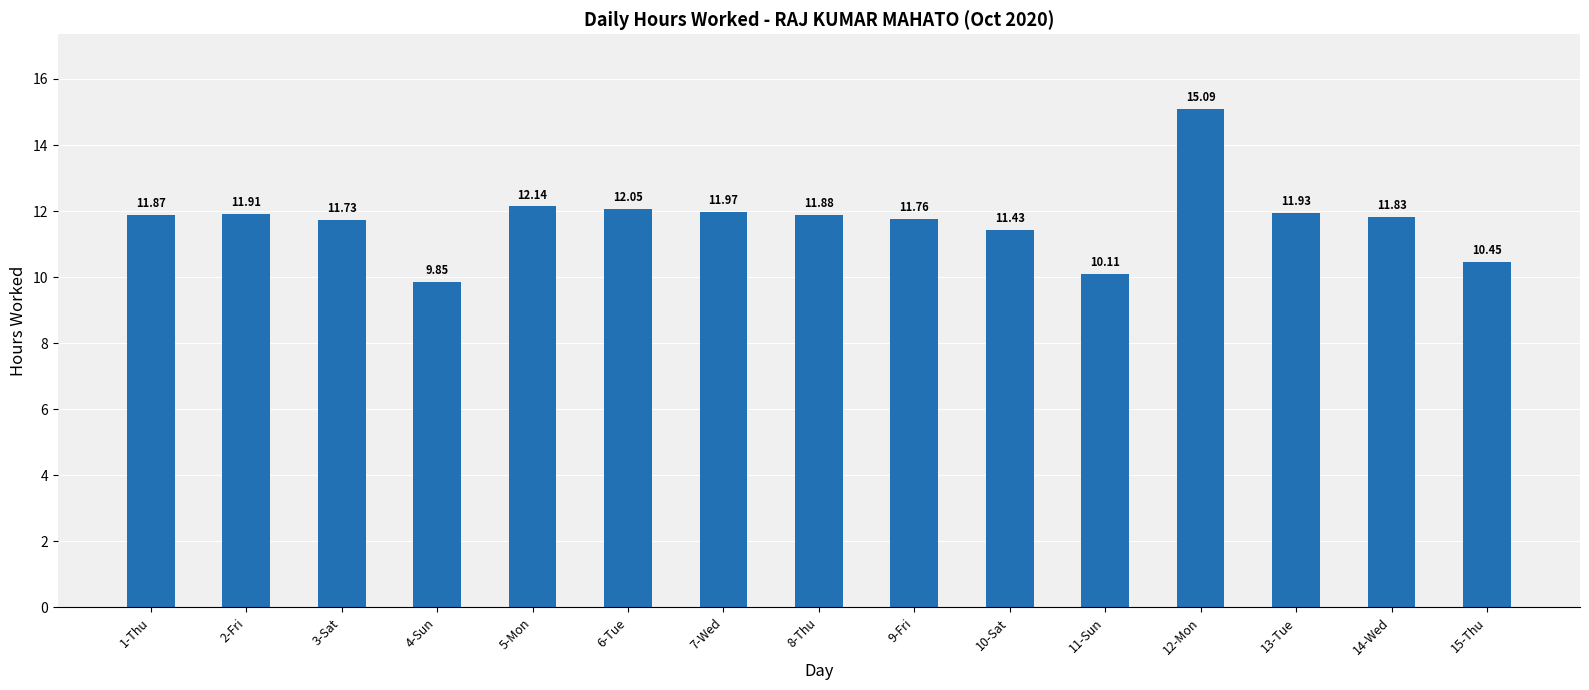

How many values exceed 11?

12